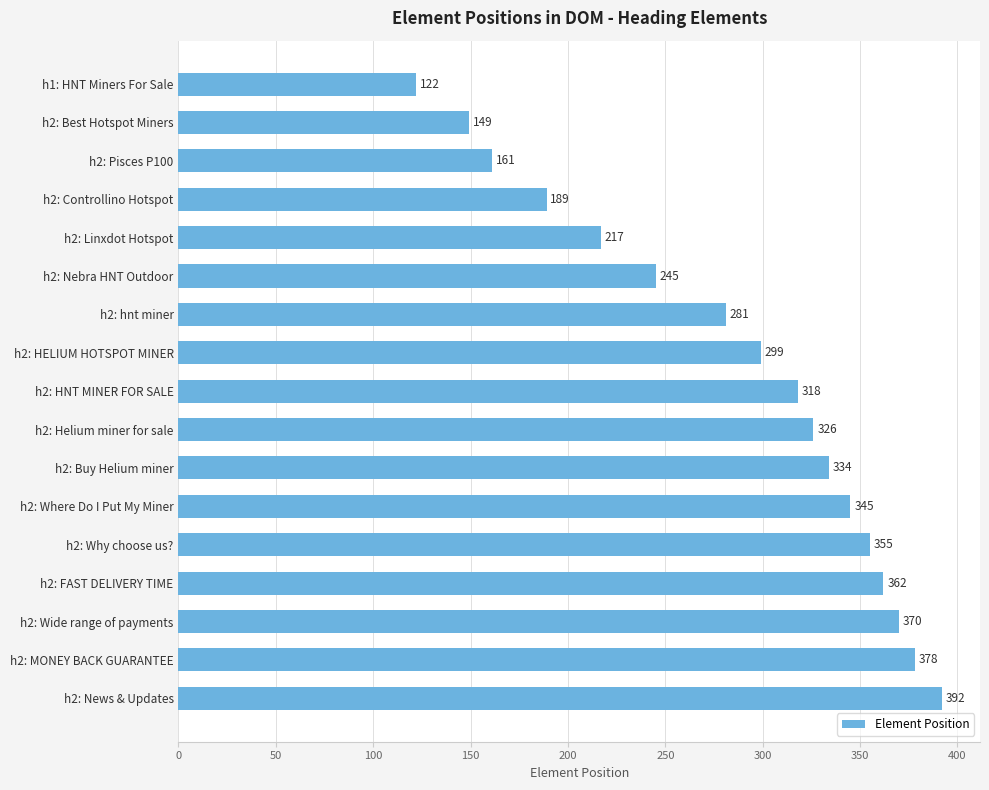

What is the label of the 8th bar from the top?

h2: HELIUM HOTSPOT MINER